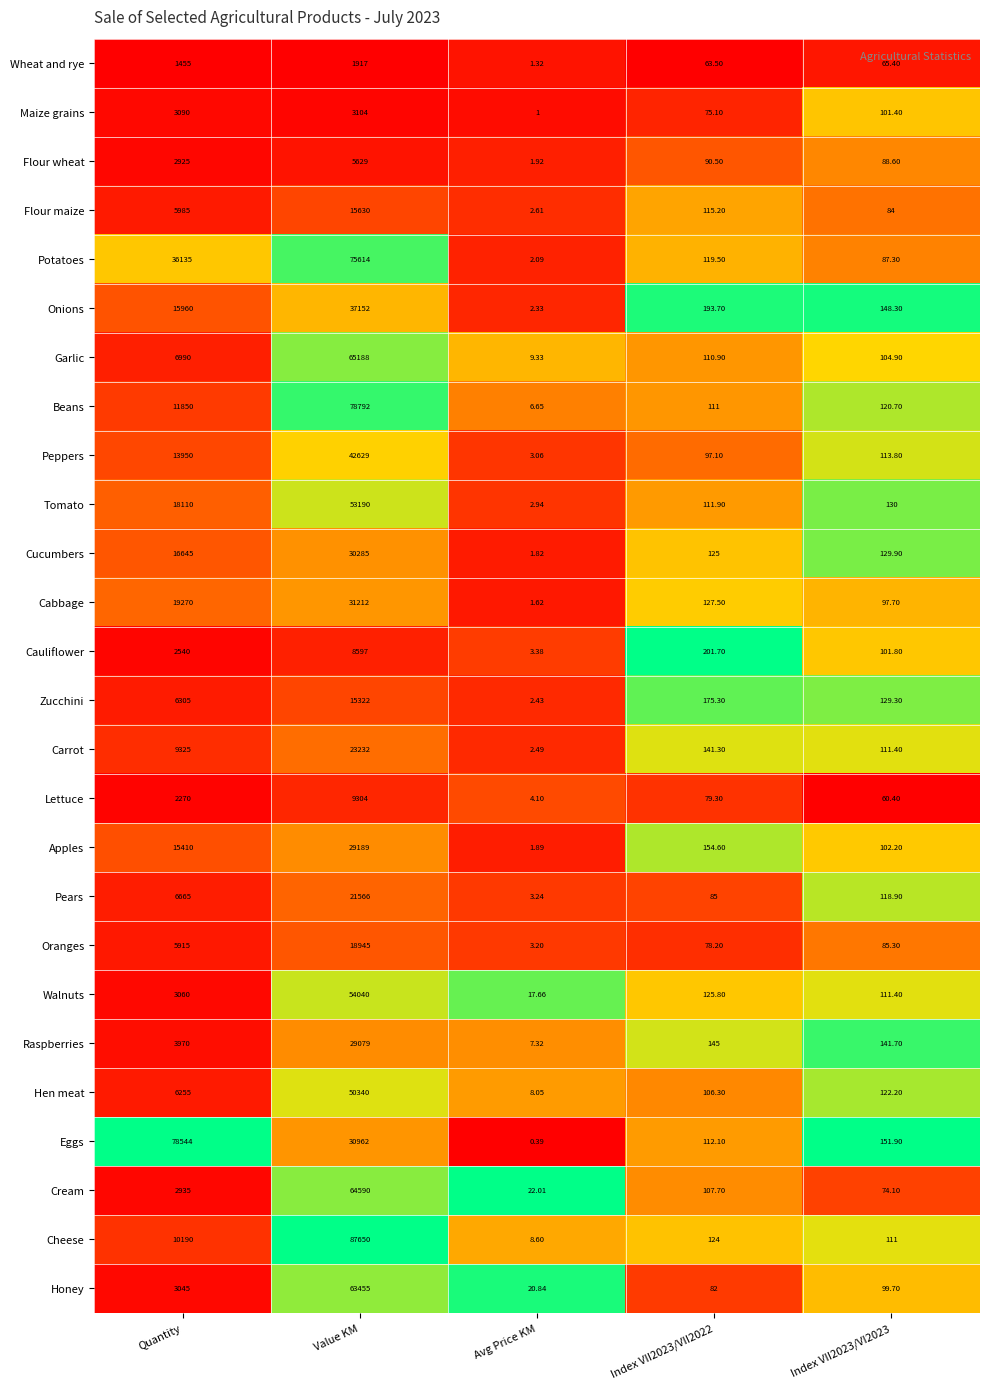

What is the spread (max minus min) of values at Index VII2023/VI2023?

91.5